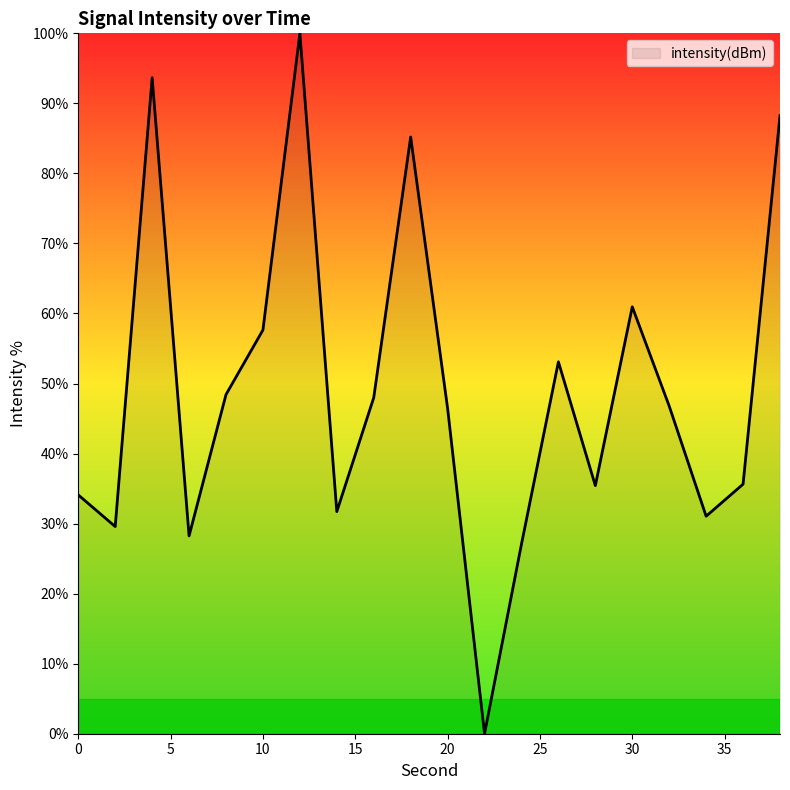

How many interior local peaks (higher than both neighbors) does the data have?

5